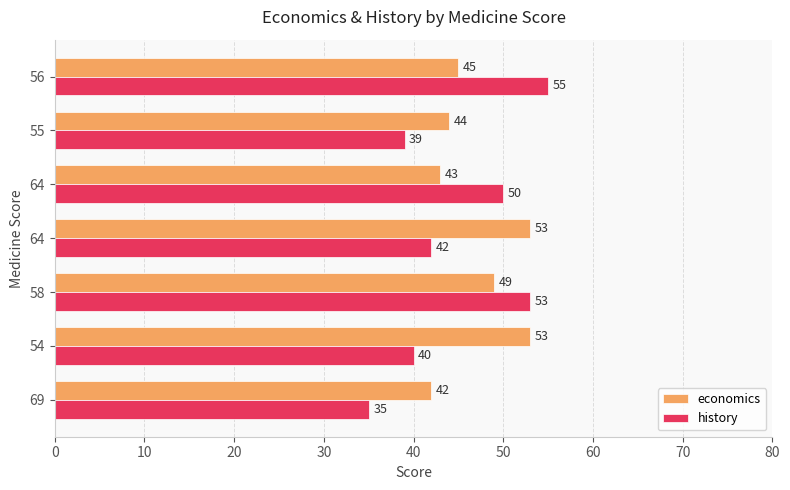

What is the value of the economics bar at the 3rd from the left?

49